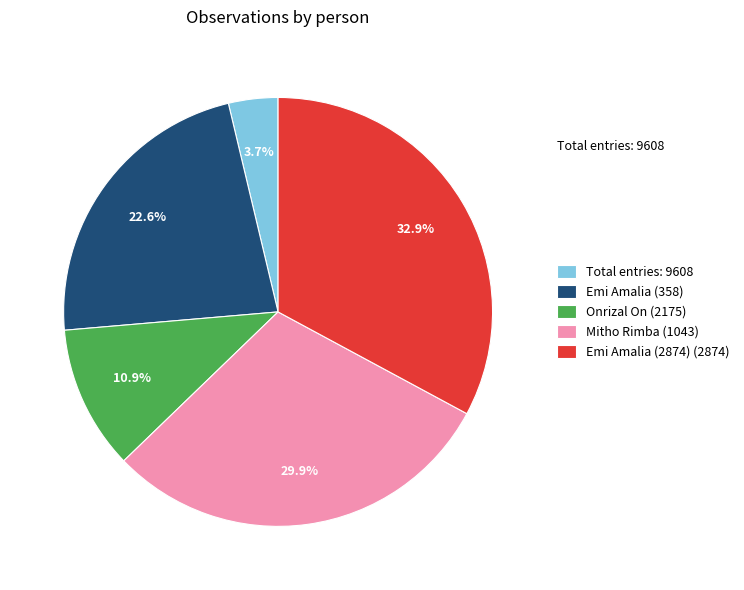

Count the number of slices in the pie.

5